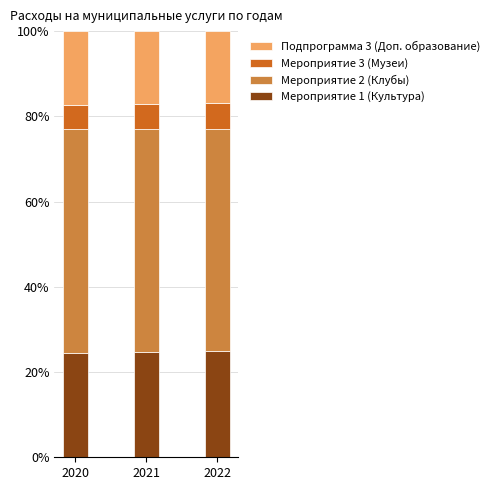

What is the total value across all series at 2021?

100.0